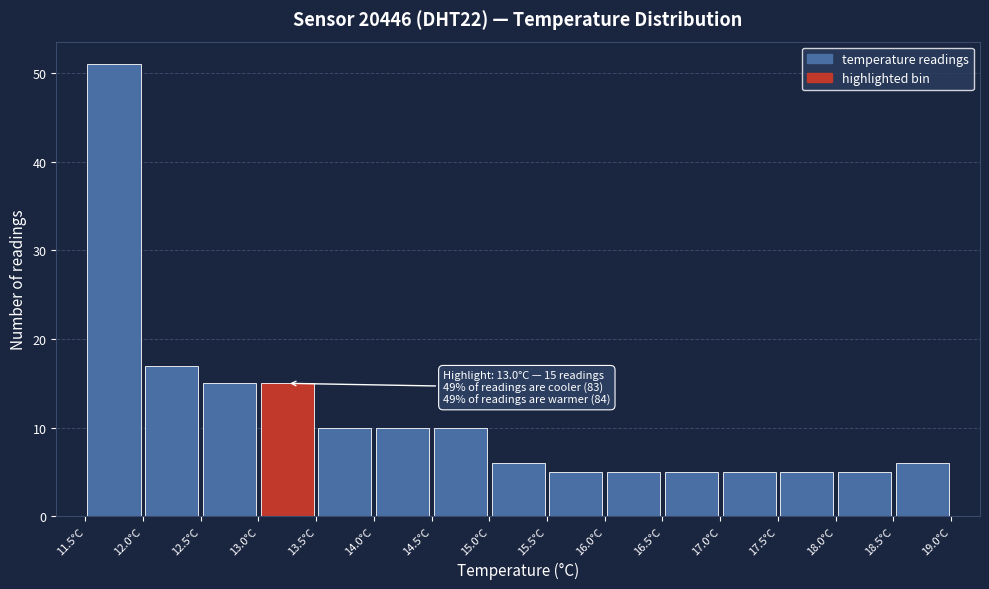

Over which range of the x-axis is the bar tallest?

11.5 to 12.0